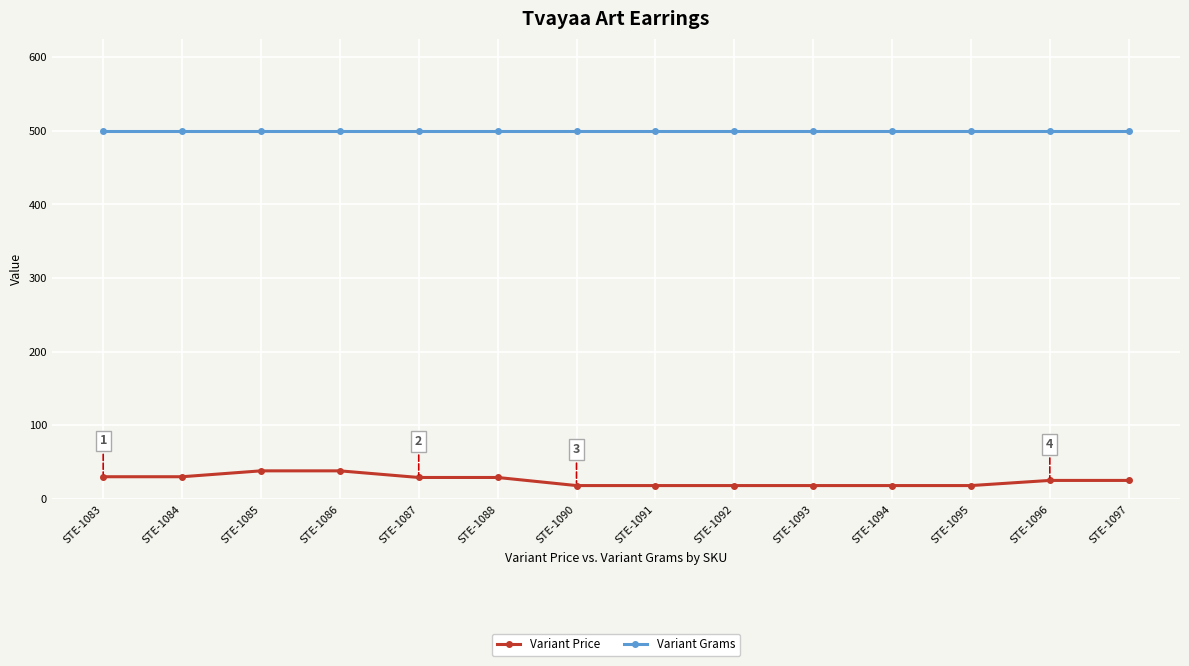

Count the number of categories in the chart.

14